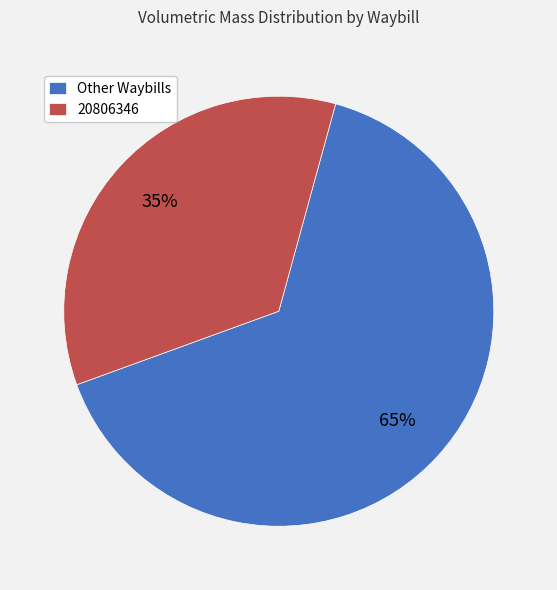

Is it true that Other Waybills is 56% of the pie?

False